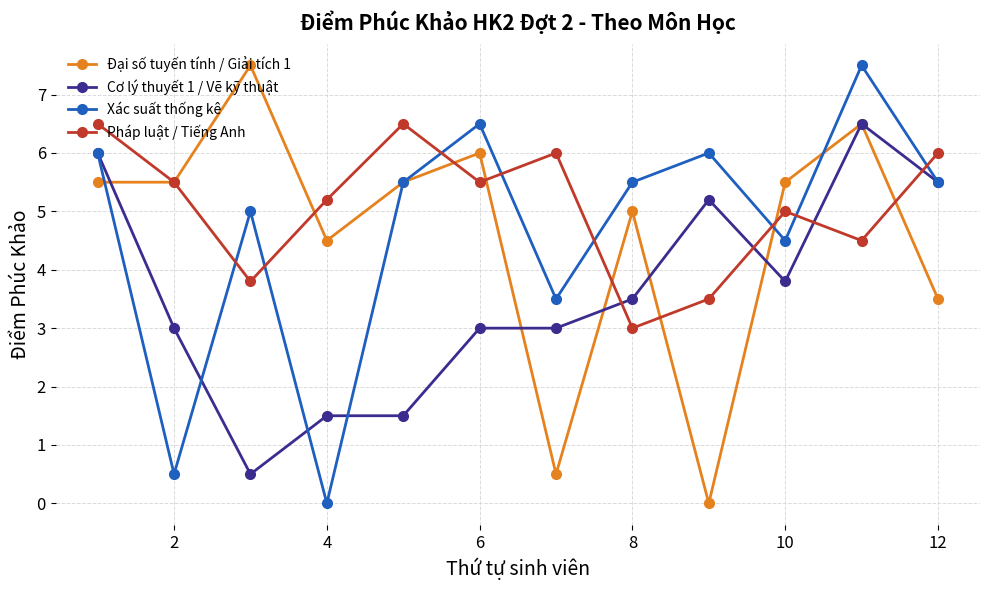

After their last crossing, which series has the higher values: Pháp luật / Tiếng Anh or Cơ lý thuyết 1 / Vẽ kỹ thuật?

Pháp luật / Tiếng Anh